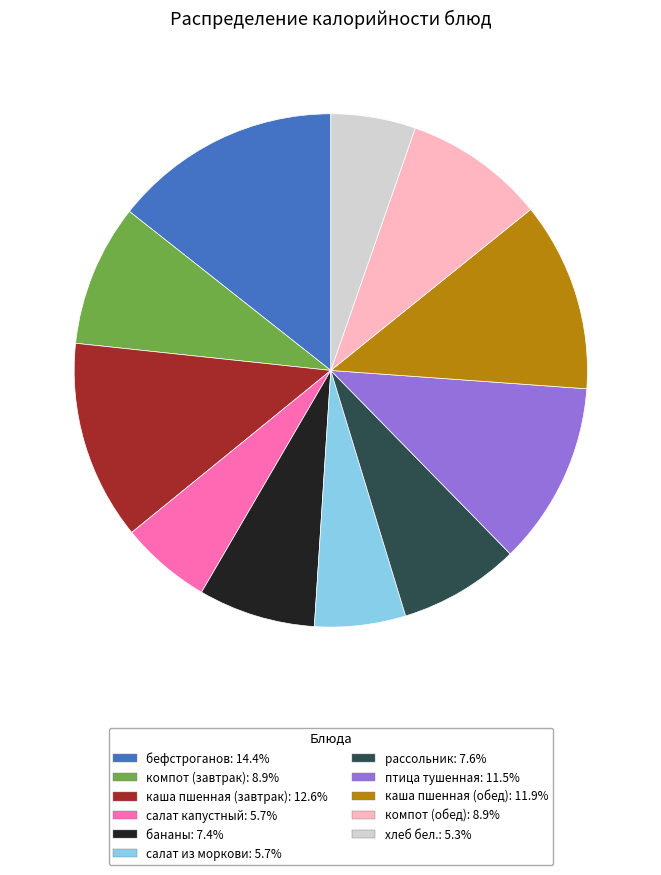

Is there any slice that represents more than half of the pie?

No